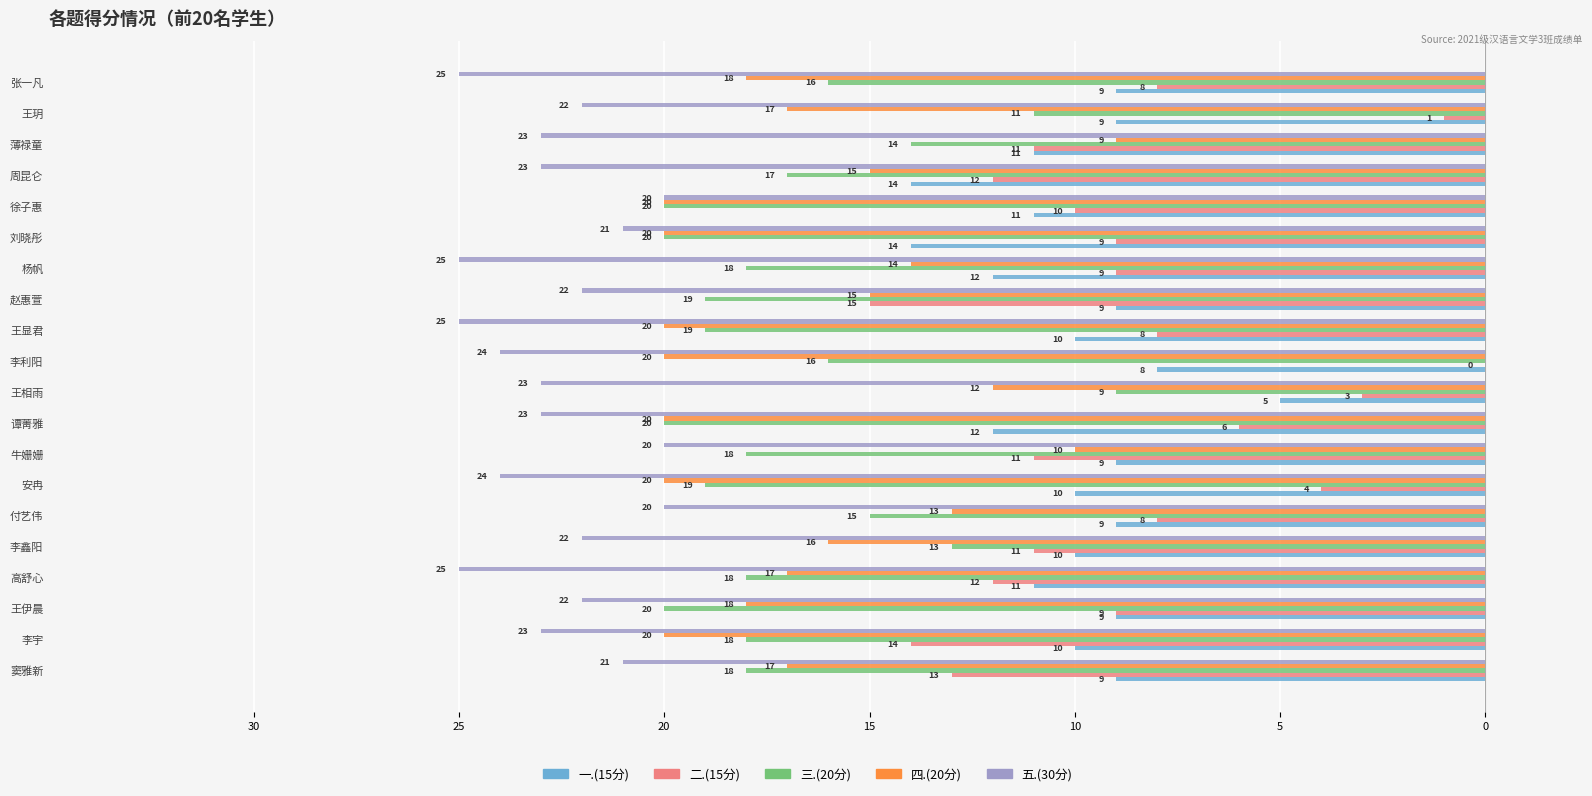

What are all the series names shown in the legend?

一.(15分), 二.(15分), 三.(20分), 四.(20分), 五.(30分)